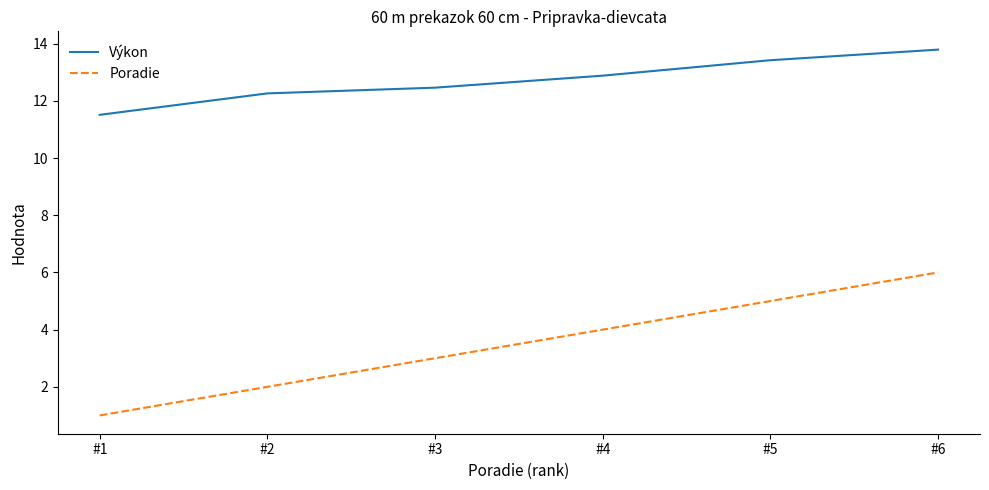

List the series in order of their peak value, lowest first.

Poradie, Výkon